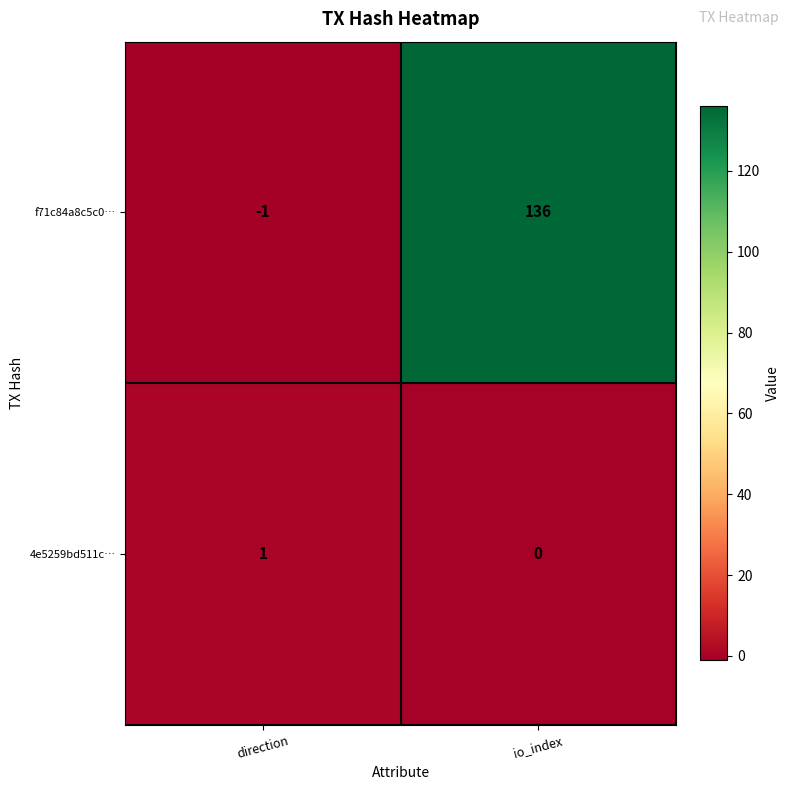

How many values in 4e5259bd511c… are above zero?

1